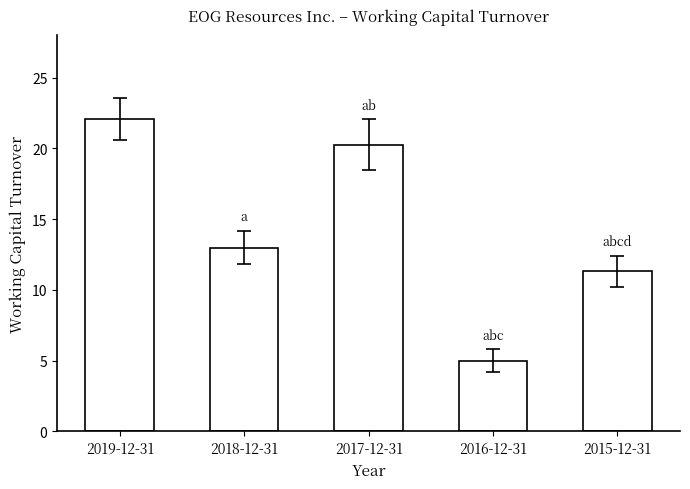

What is the label of the 2nd bar from the left?

2018-12-31